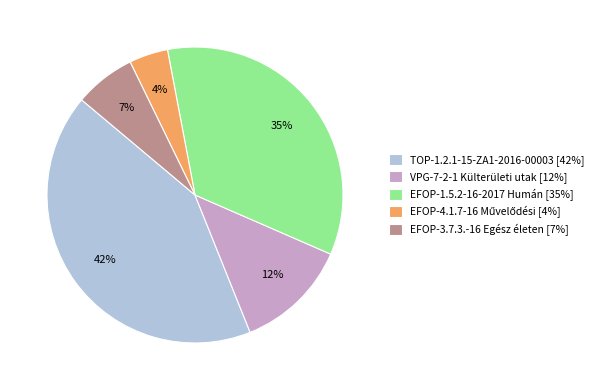

Is there any slice that represents more than half of the pie?

No